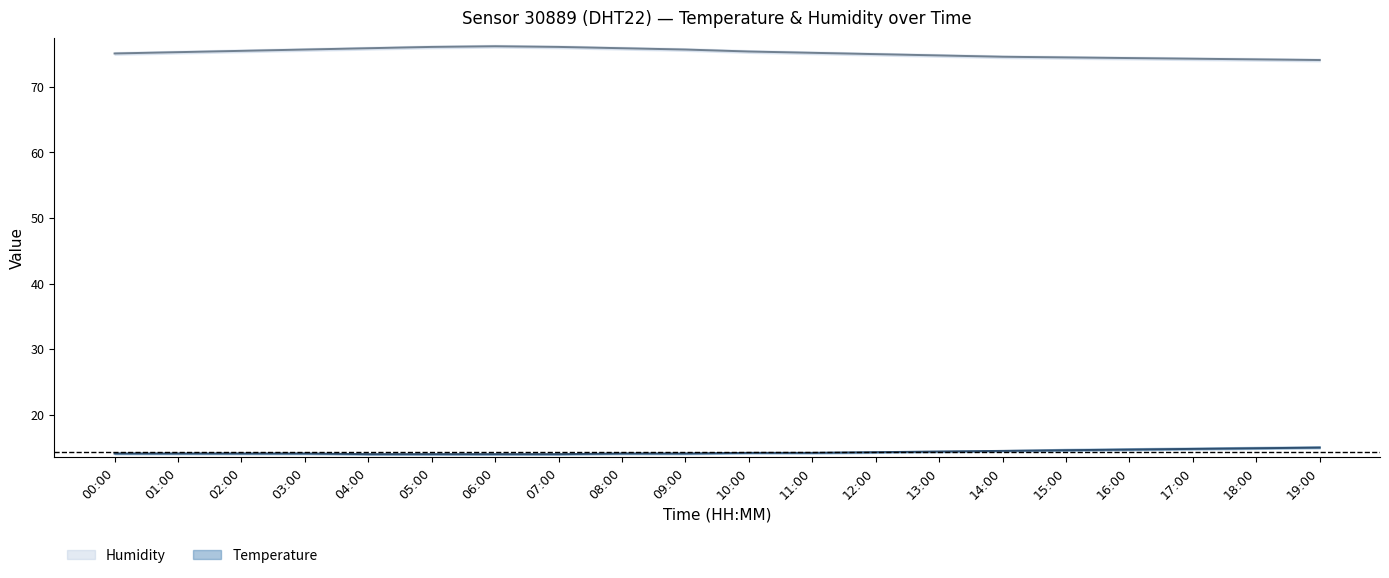

Which series has the largest total across all categories?

hum_upper